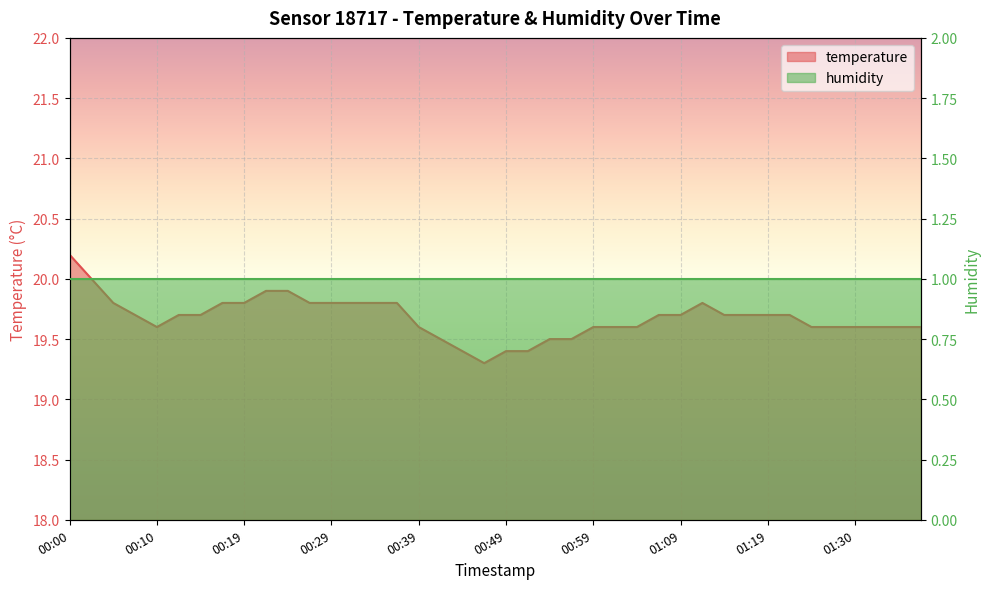

Rank the categories by value from lowest to highest.

00:46, 00:44, 00:49, 00:51, 00:41, 00:54, 00:56, 00:10, 00:39, 00:59, 01:01, 01:04, 01:24, 01:27, 01:30, 01:33, 01:35, 01:38, 00:07, 00:12, 00:14, 01:06, 01:09, 01:14, 01:16, 01:19, 01:22, 00:05, 00:17, 00:19, 00:27, 00:29, 00:32, 00:34, 00:37, 01:11, 00:22, 00:24, 00:02, 00:00